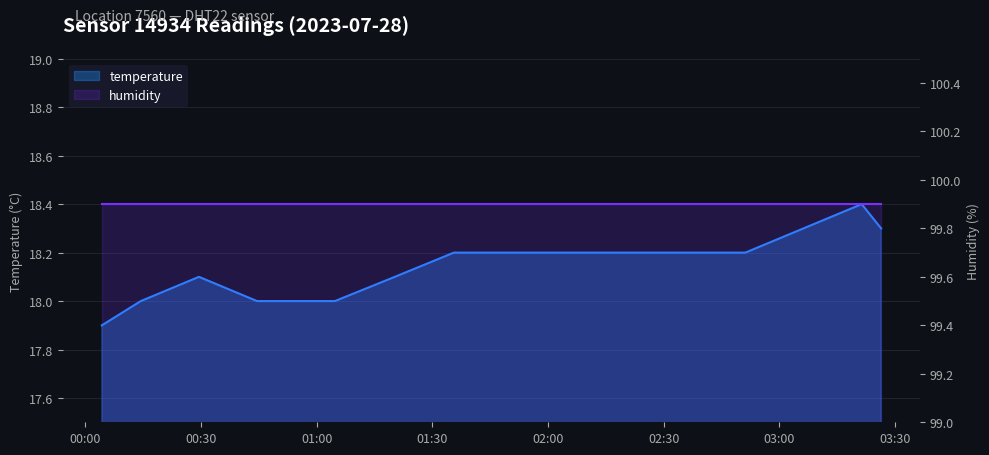

True or false: there are more than 2 points higher than both neighbors.

False